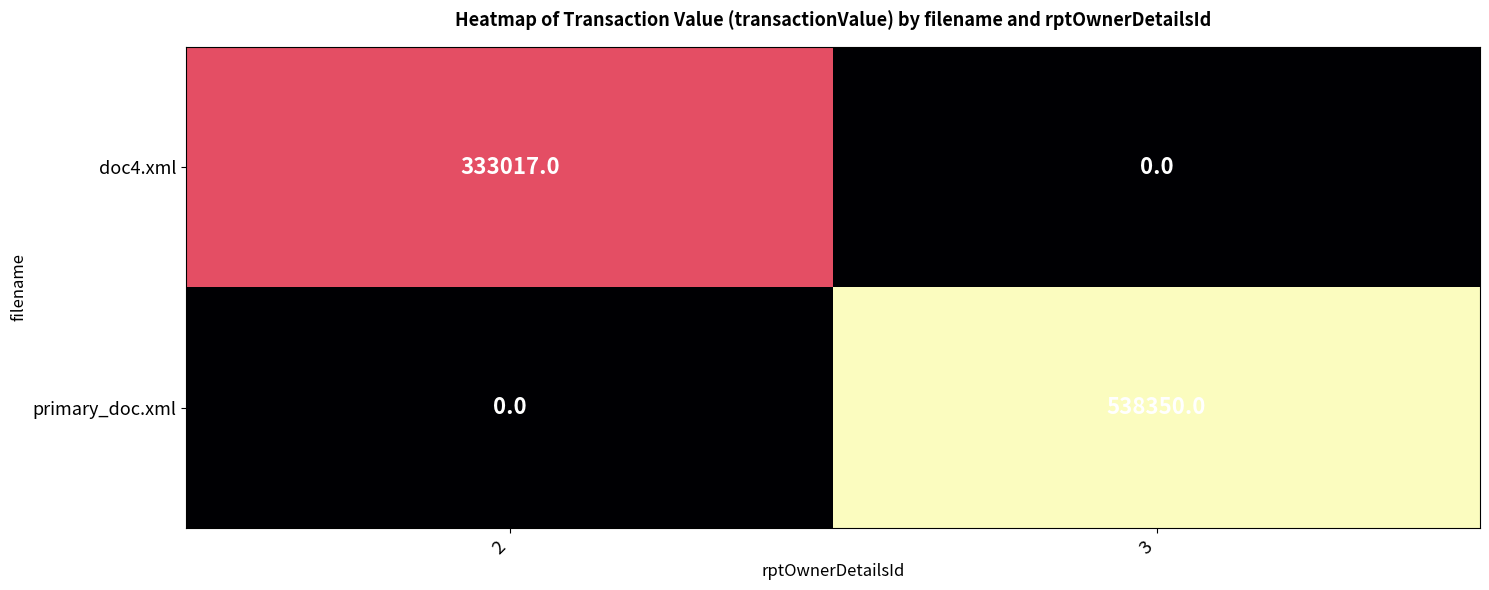

Reading right to left, what are all the values shown in this chart?

doc4.xml: 0	333017
primary_doc.xml: 538350	0